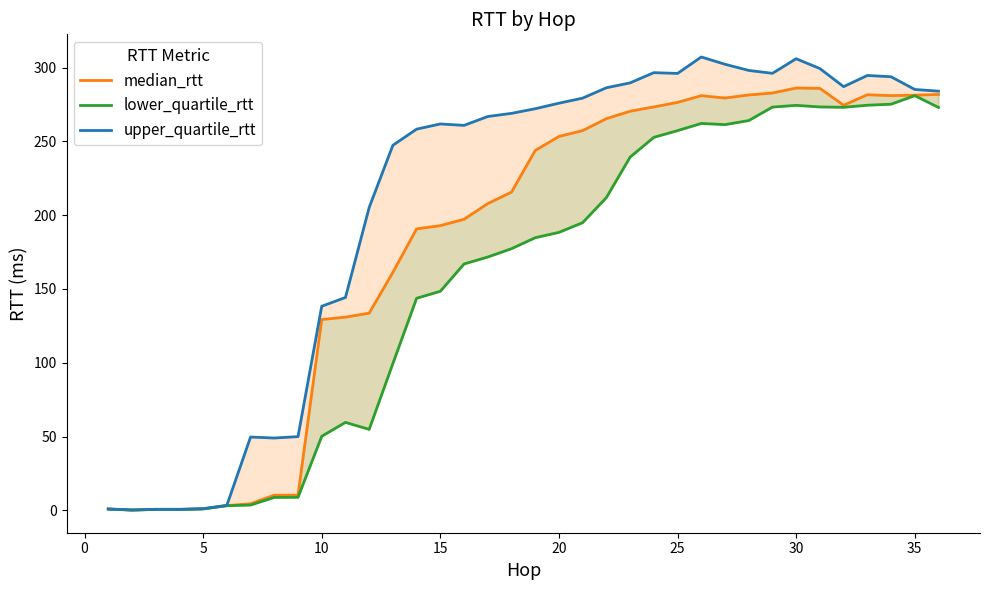

True or false: median_rtt and lower_quartile_rtt intersect in this chart.

False